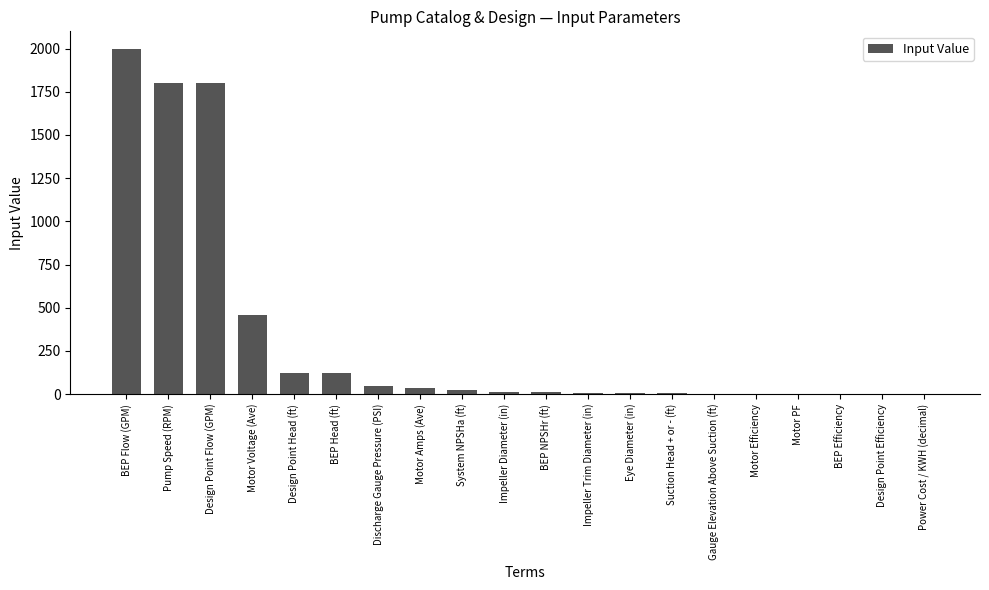

How many distinct data groups are displayed?

1